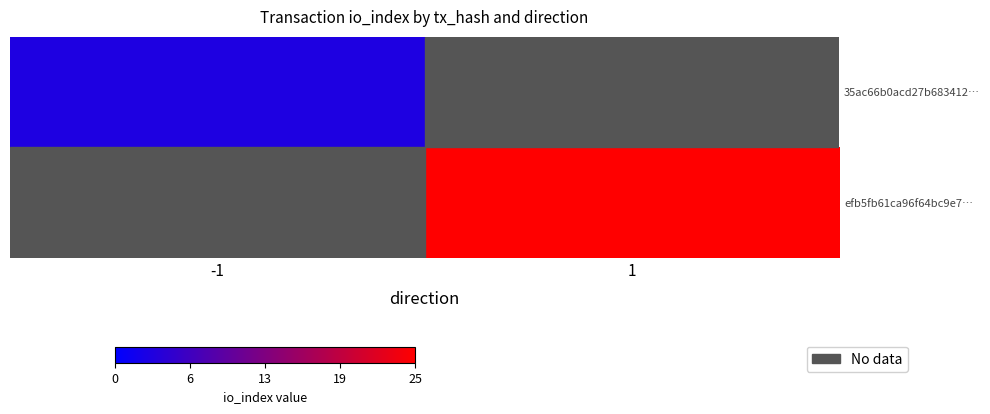

Which series has the widest spread of values?

35ac66b0acd27b683412…